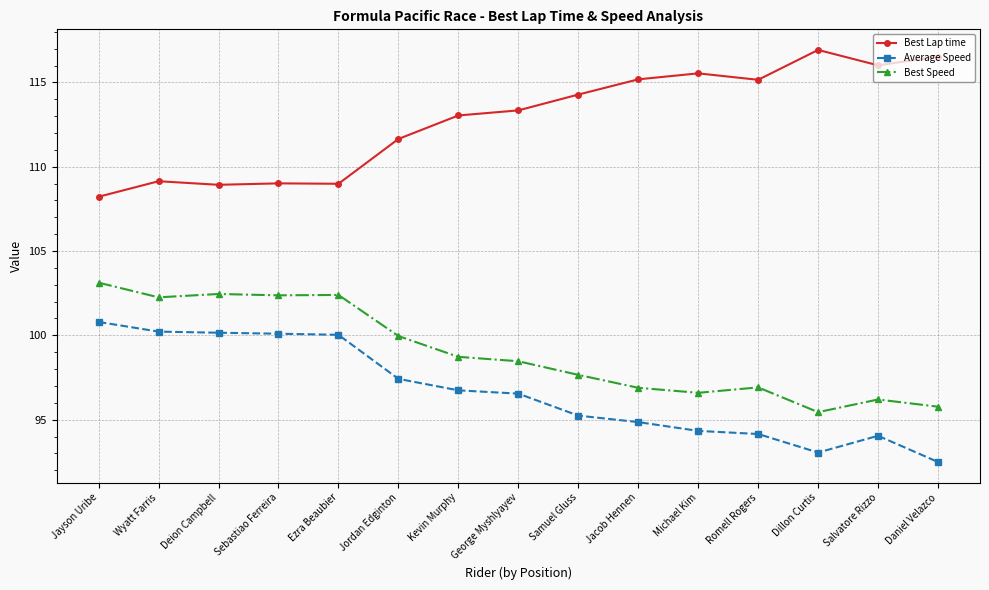

Rank the series at Dillon Curtis from lowest to highest value.

Average Speed, Best Speed, Best Lap time